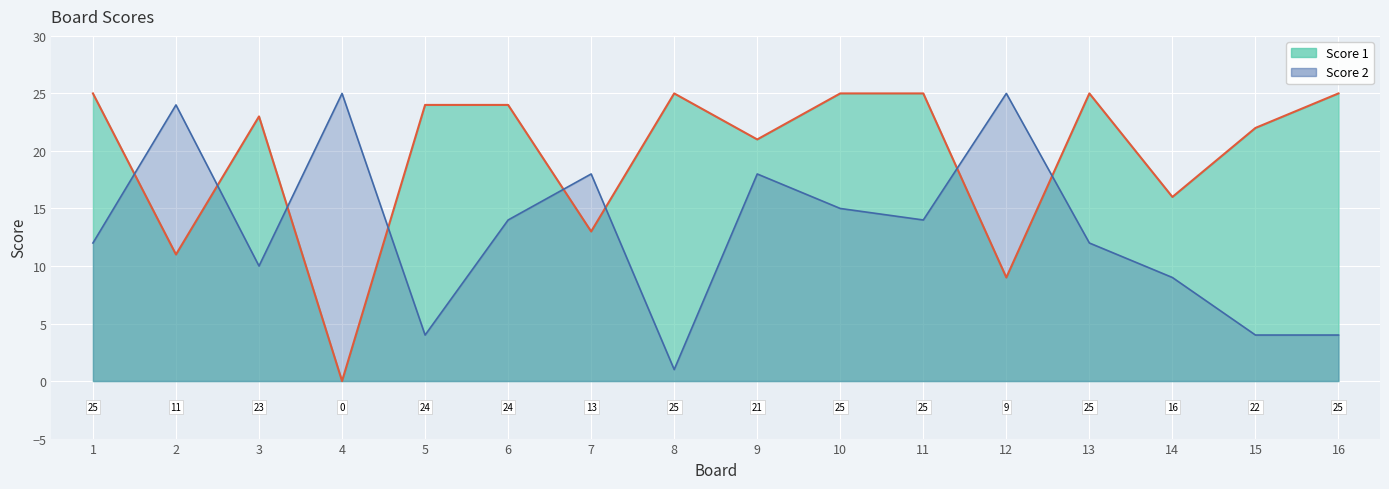

How many data points in Score 2 are above 14?

6